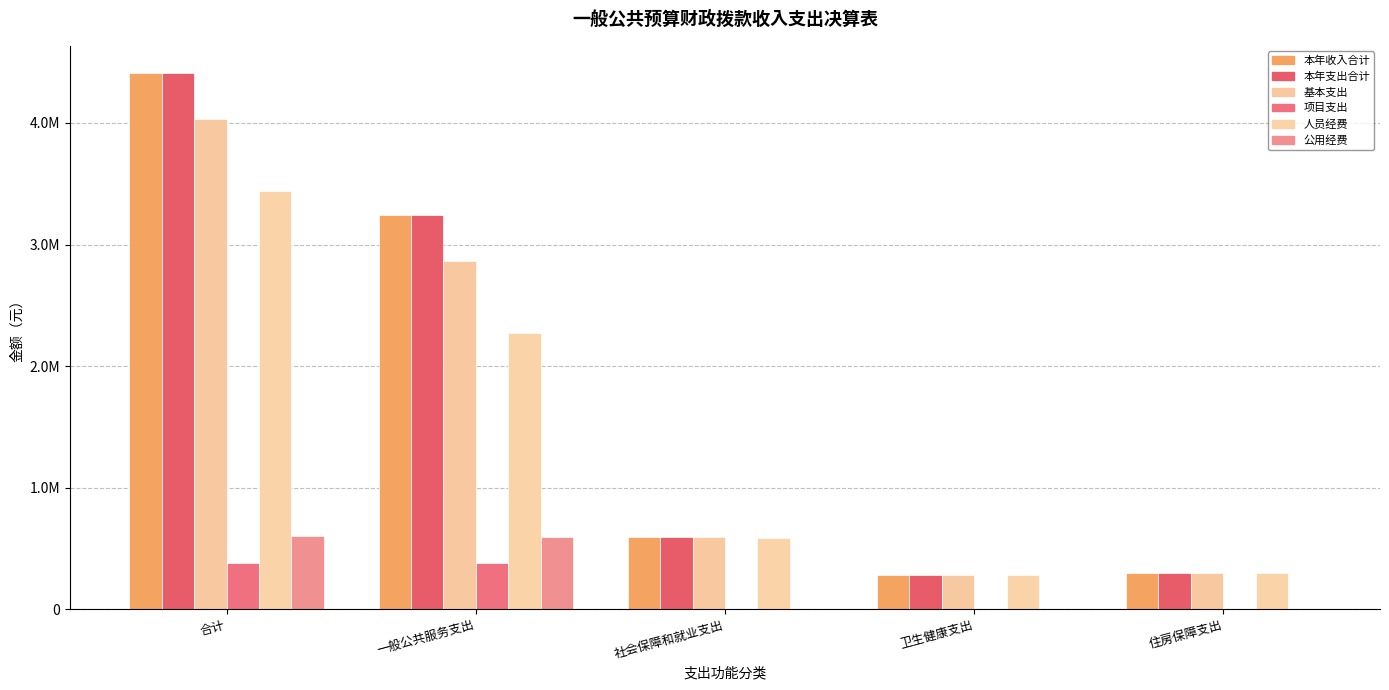

What is the sum of the 基本支出 values at 一般公共服务支出 and 卫生健康支出?

3144782.0